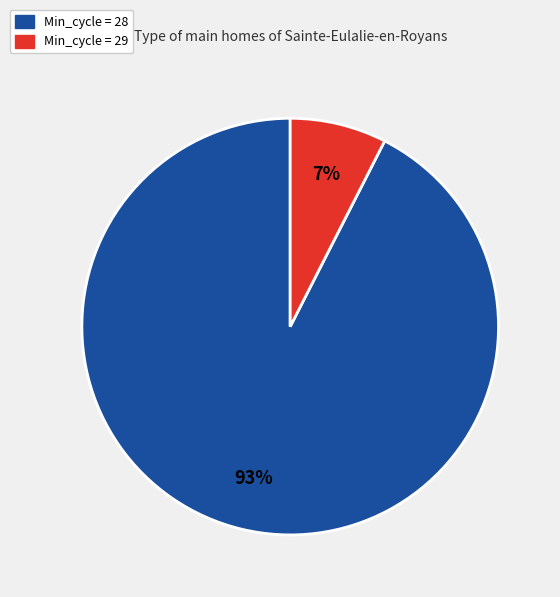

How many segments does this pie chart have?

2